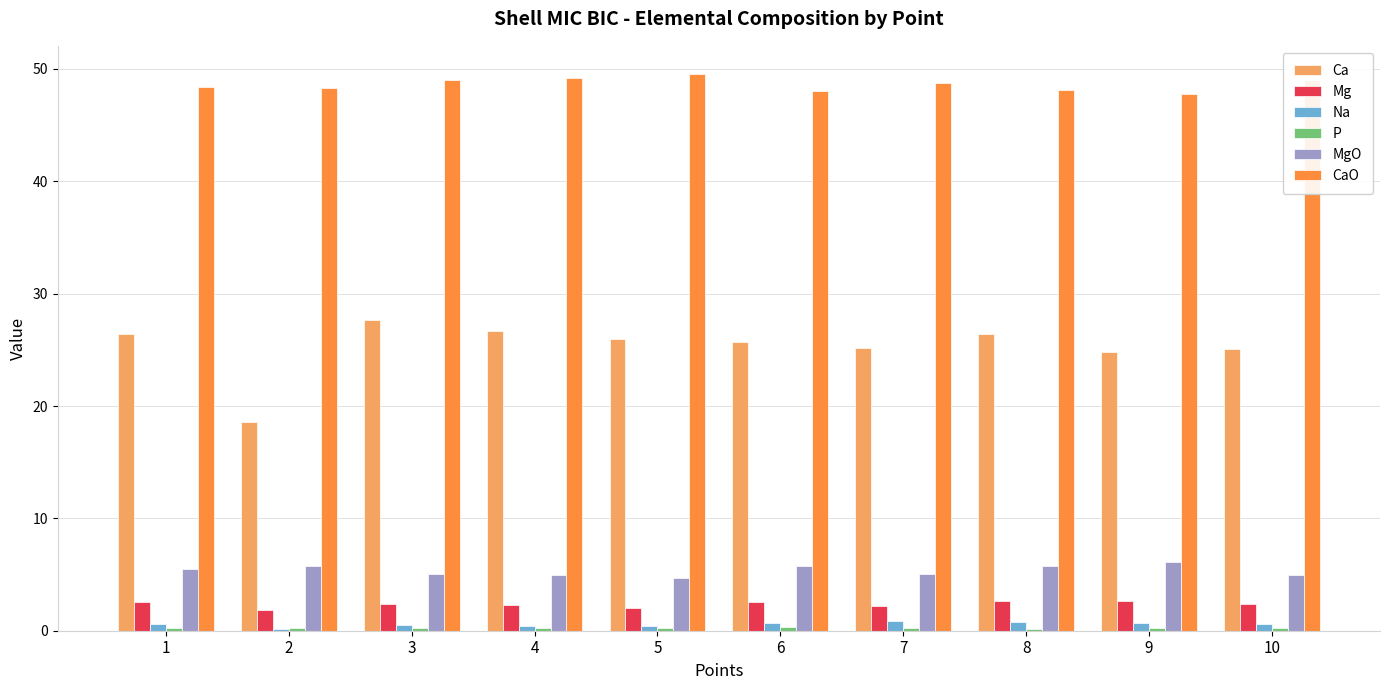

What is the minimum value for MgO?

4.7